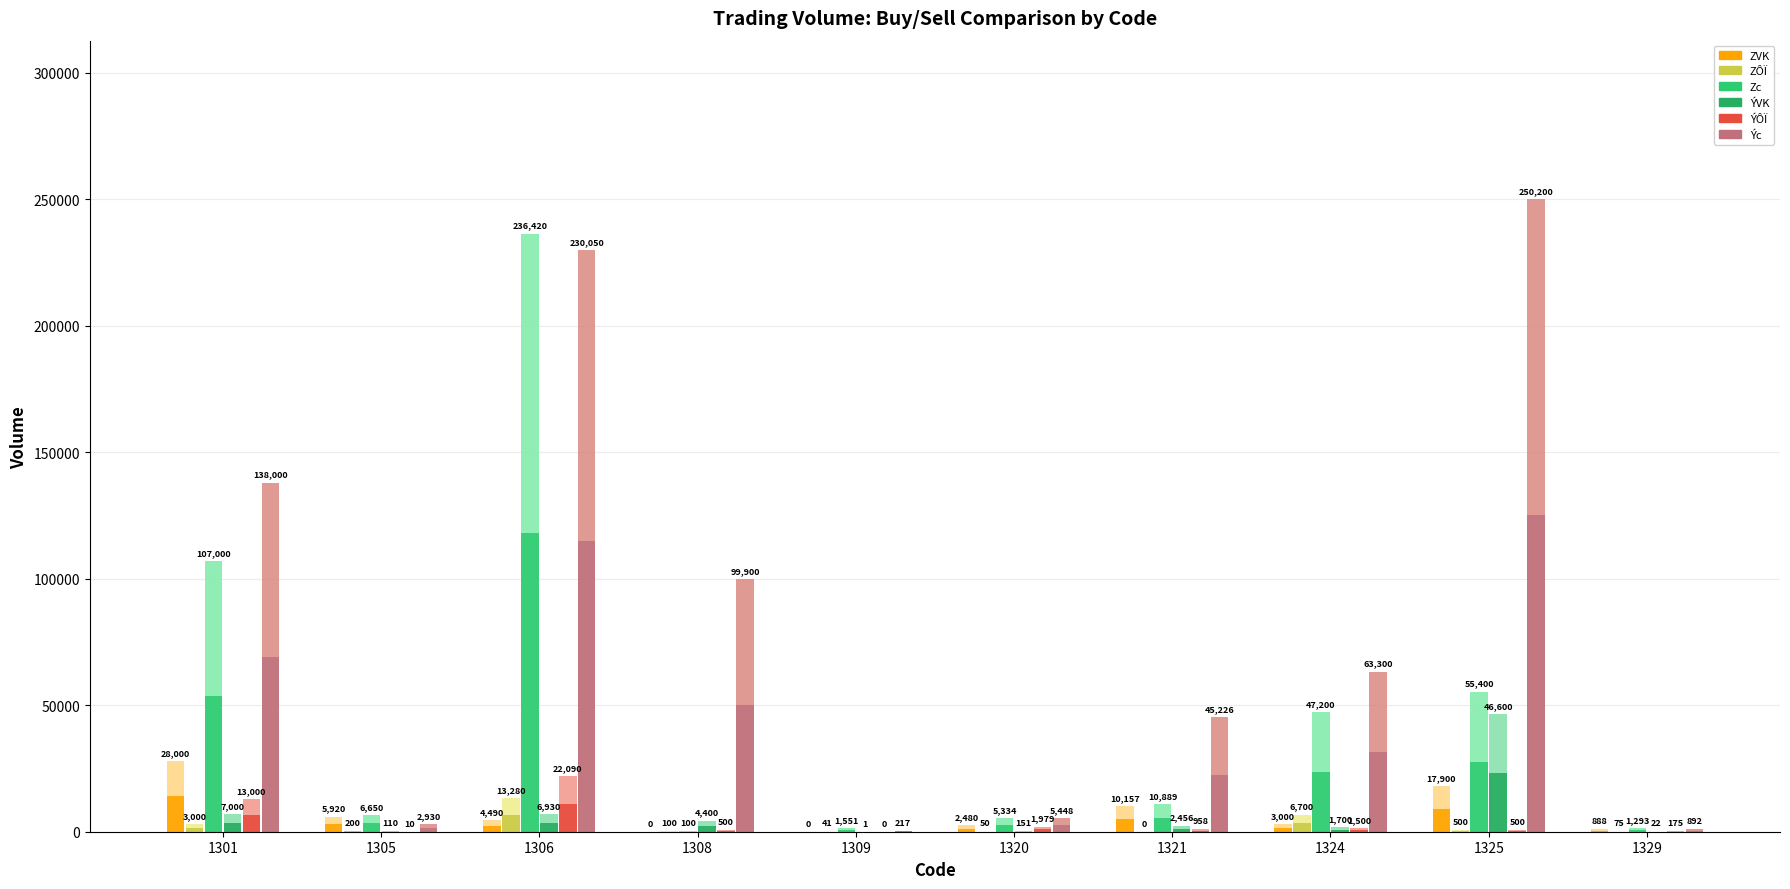

True or false: ÝÔÏ has a value of 1118.6 at 1324.

False